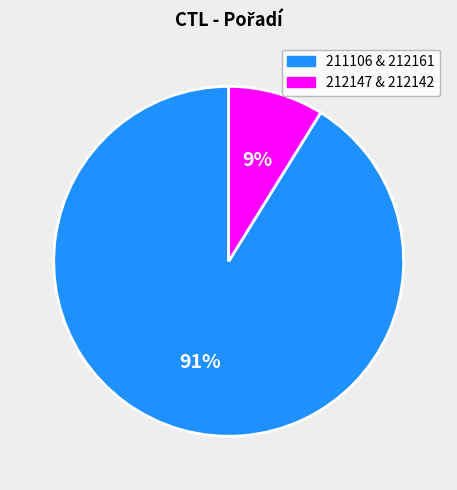

To the nearest percent, what is the difference between the largest and smallest slice percentages?

82%